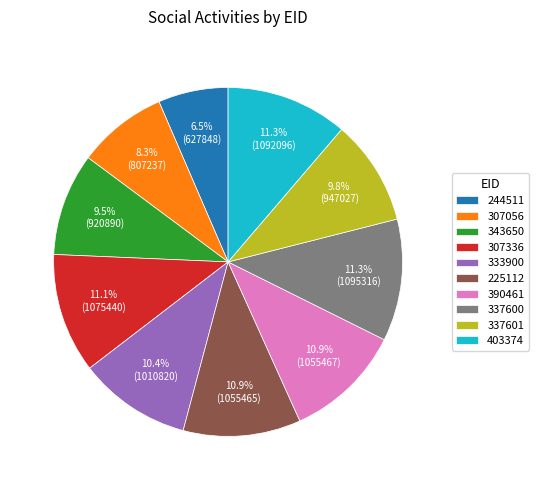

Combined, what portion of the pie is 307056 and 343650?

17.8%